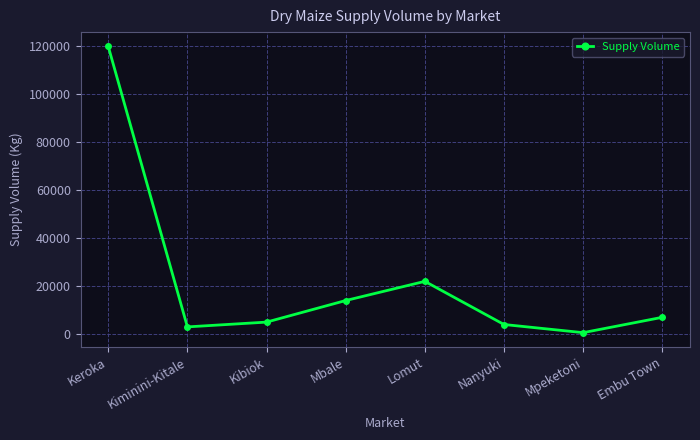

Does the chart have visible grid lines?

Yes